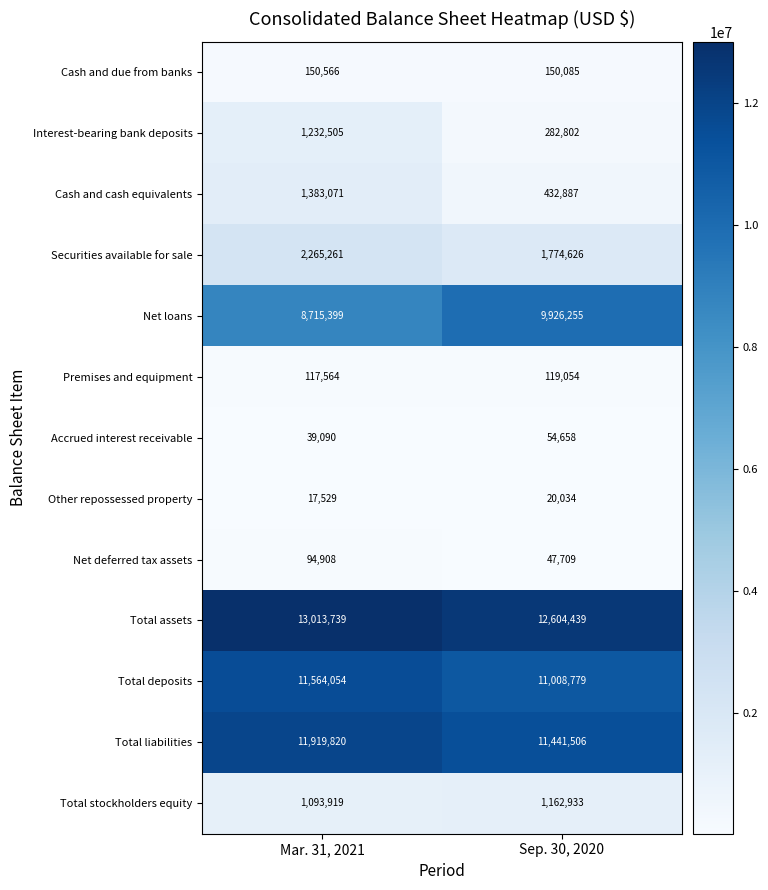

The Total stockholders equity series shows 1425739 at Mar. 31, 2021. True or false?

False